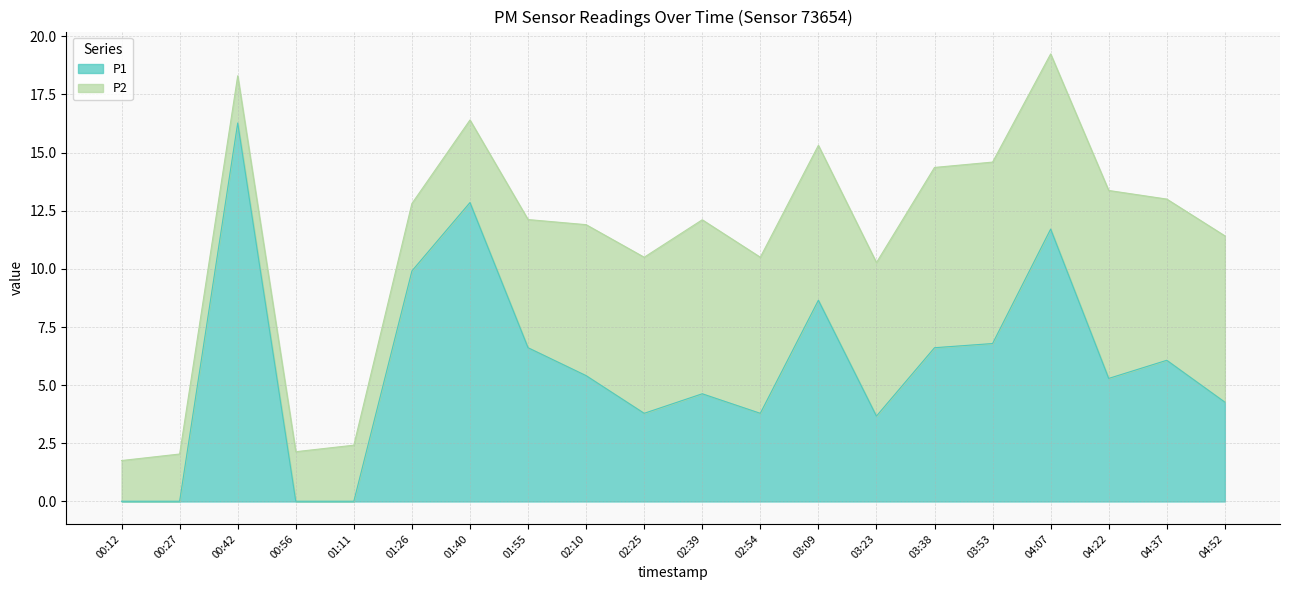

Rank the categories by value from highest to lowest.

00:42, 01:40, 04:07, 01:26, 03:09, 03:53, 01:55, 03:38, 04:37, 02:10, 04:22, 02:39, 04:52, 02:25, 02:54, 03:23, 00:12, 00:27, 00:56, 01:11